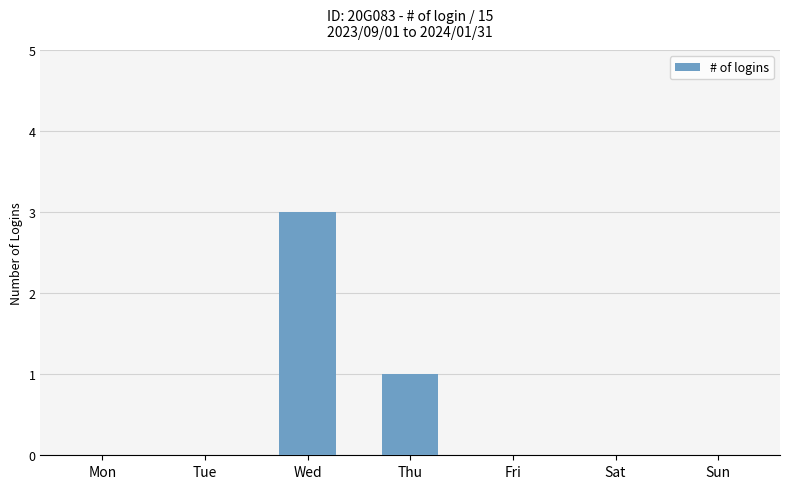

At which label is the value closest to 1?

Thu